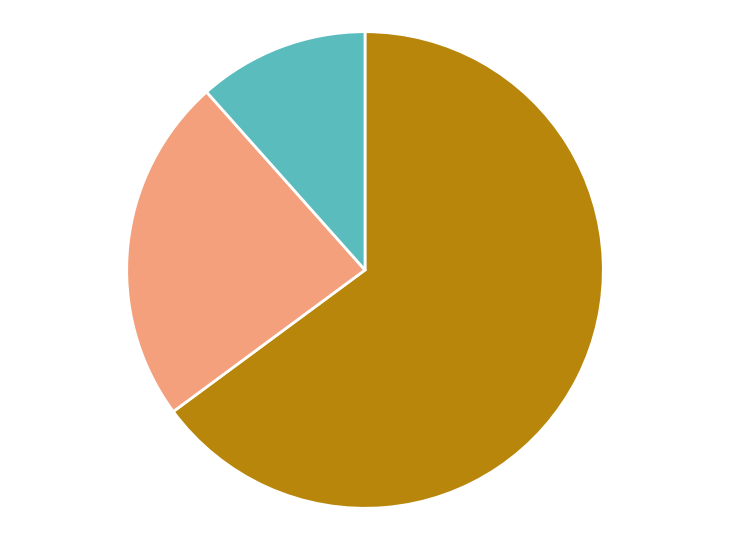

How many segments does this pie chart have?

3